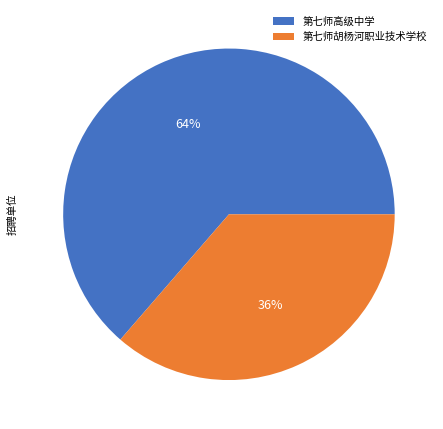

What is the smallest slice in the pie chart?

第七师胡杨河职业技术学校